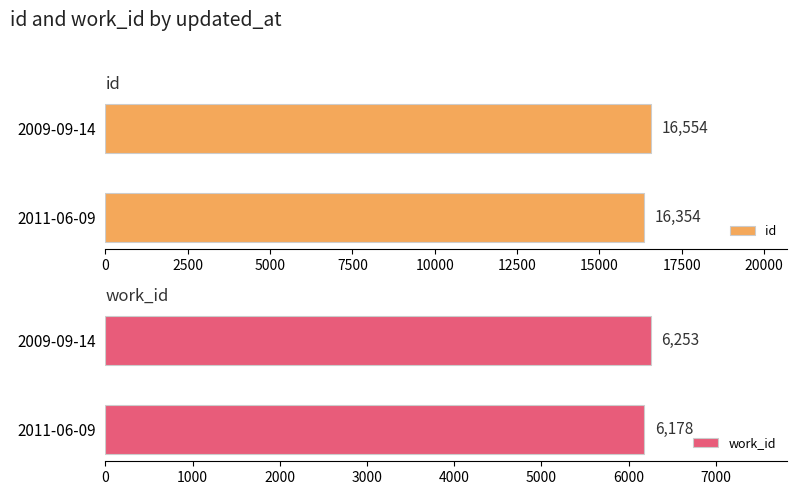

What is the value of the work_id bar at the 1st from the left?

6178.0